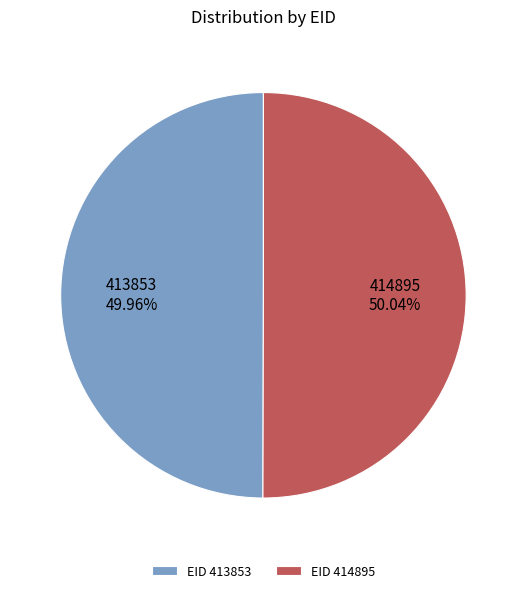

Is there a majority slice in this chart?

Yes